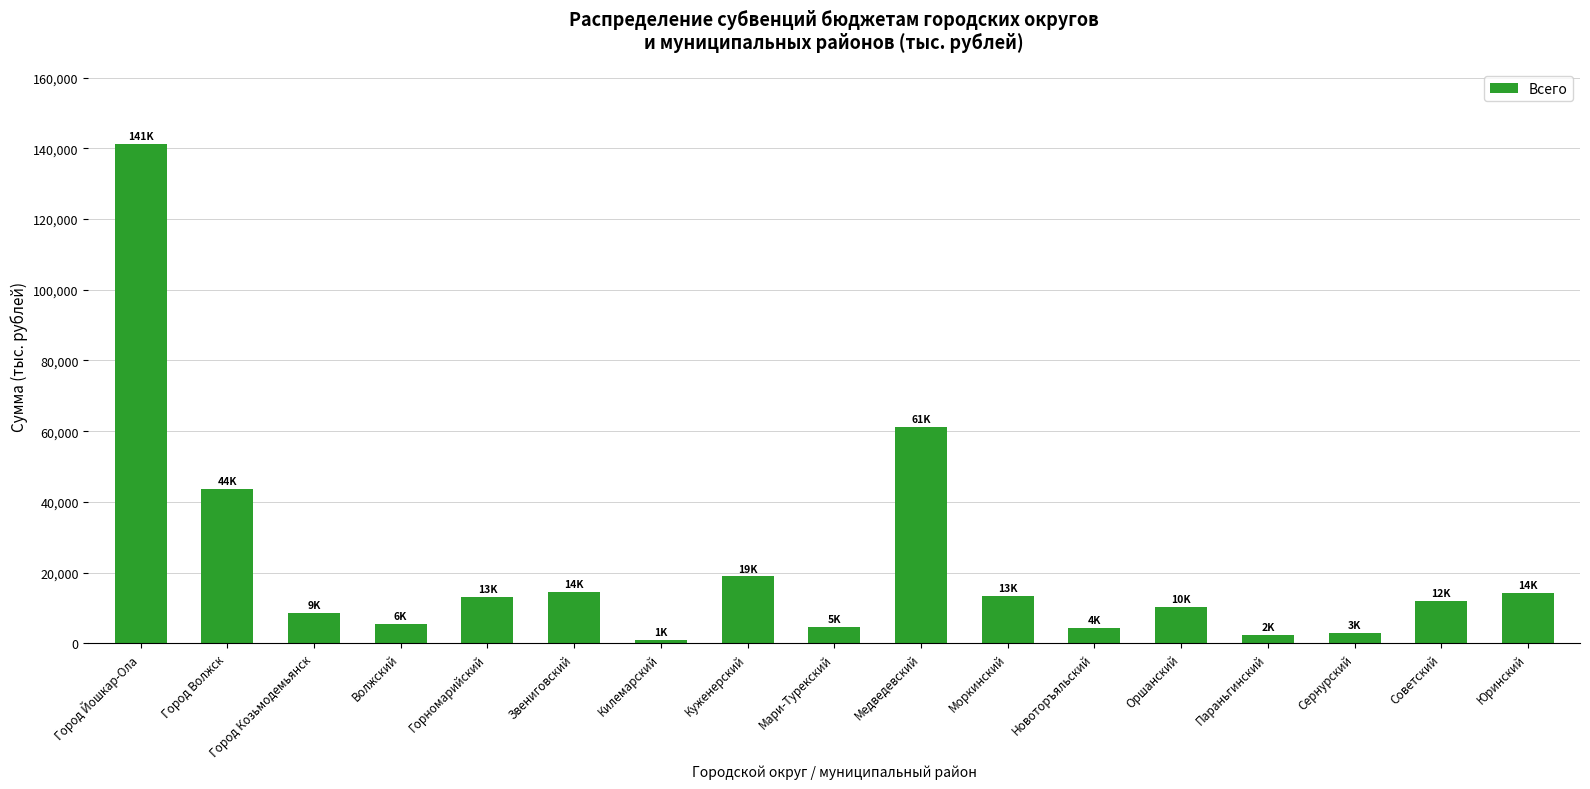

The chart shows a value of 13464.7 at Моркинский. True or false?

True